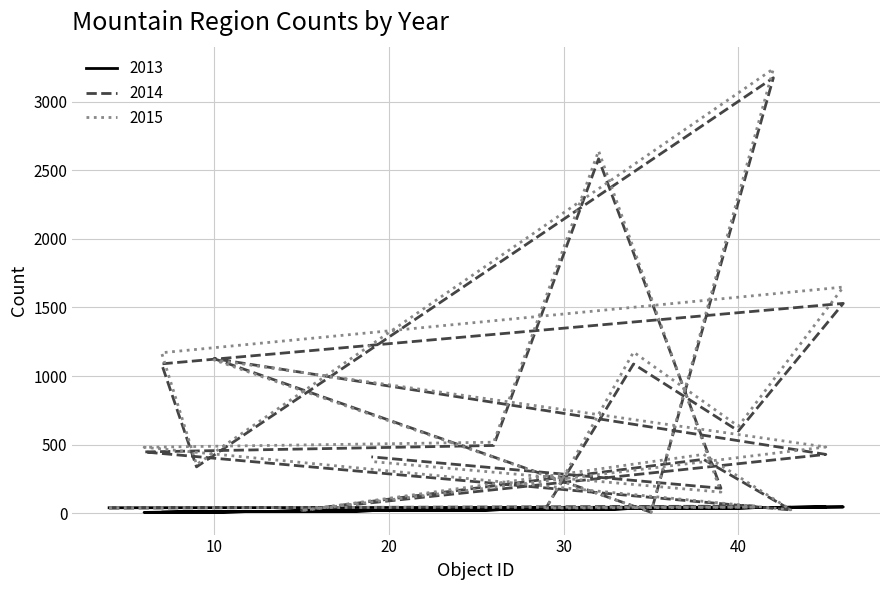

Which series changed the most between 43 and 32?

2015